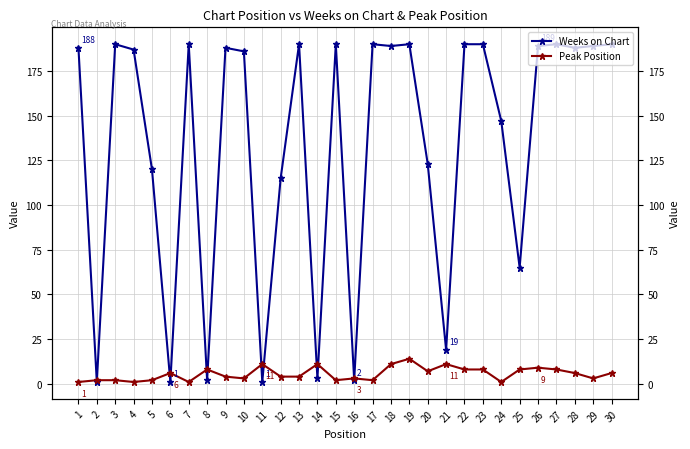

At which label is Weeks on Chart closest to 95?

12